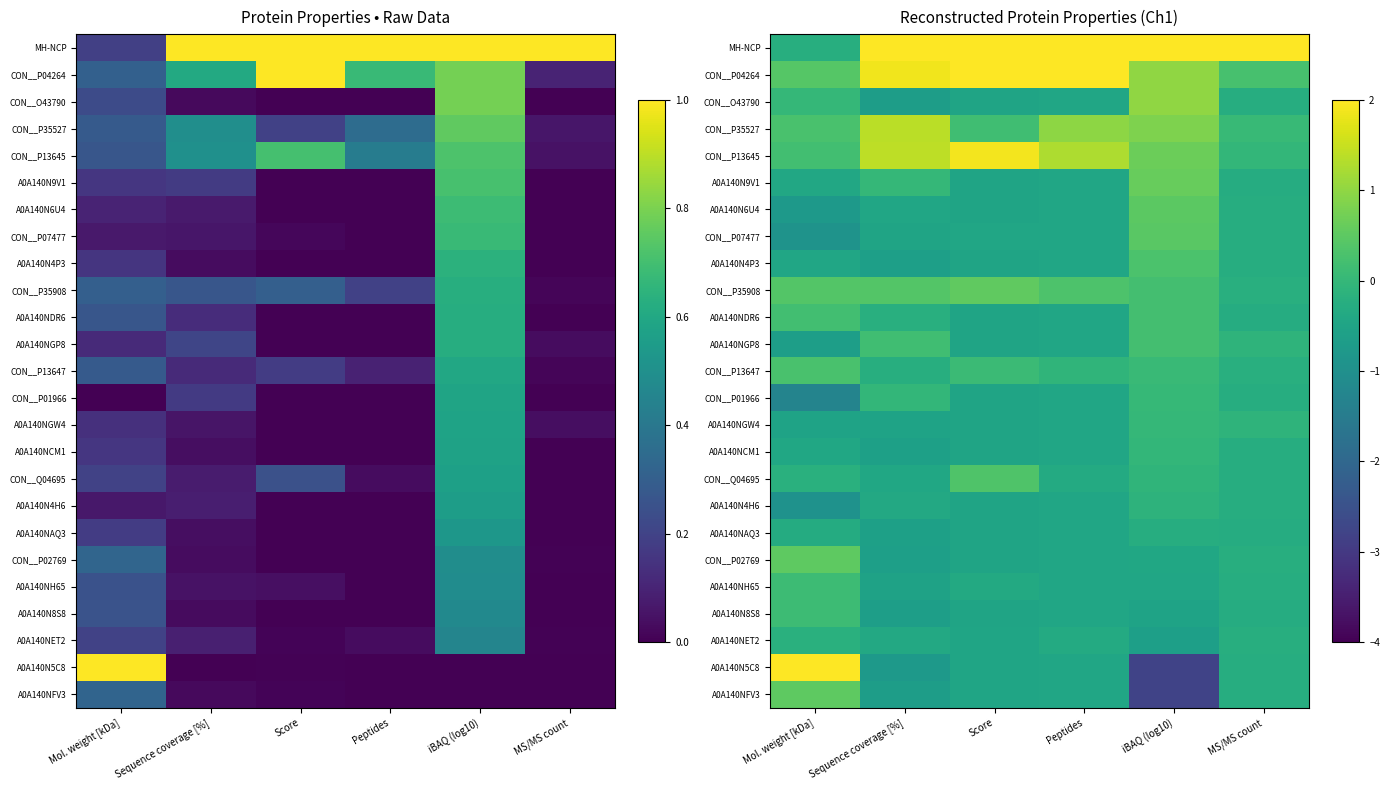

At which label does CON__P04264 reach its peak?

Score